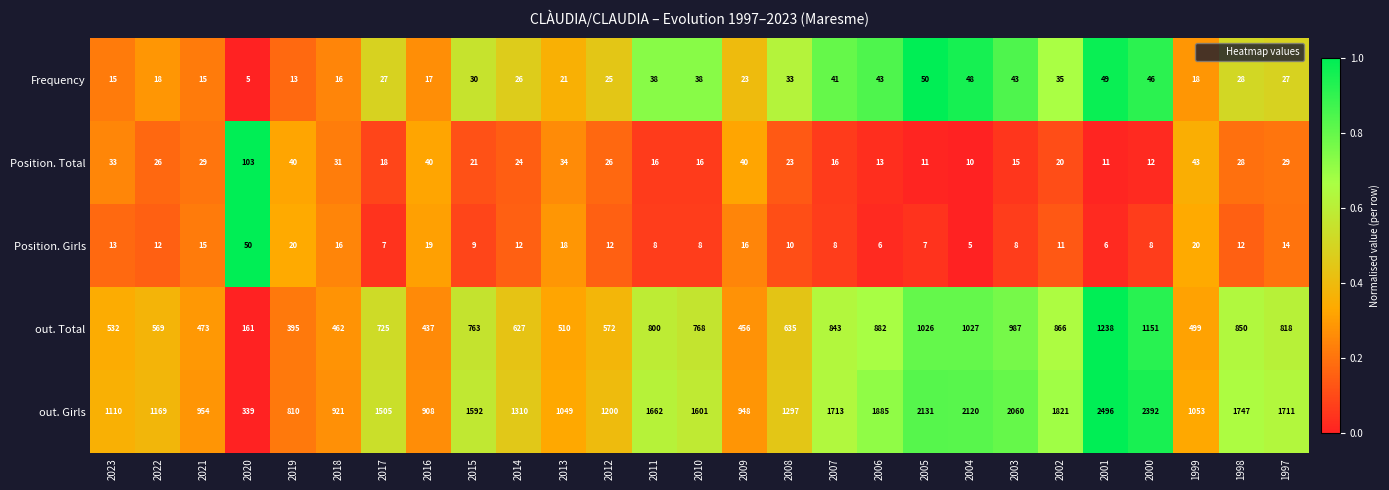

What is the sum of the Position. Total values at 2020 and 2017?

121